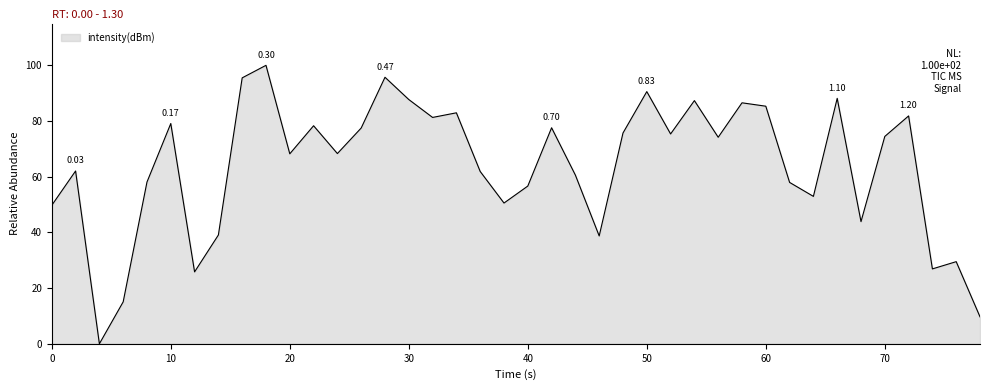

What is the difference between the maximum and minimum values?

100.0